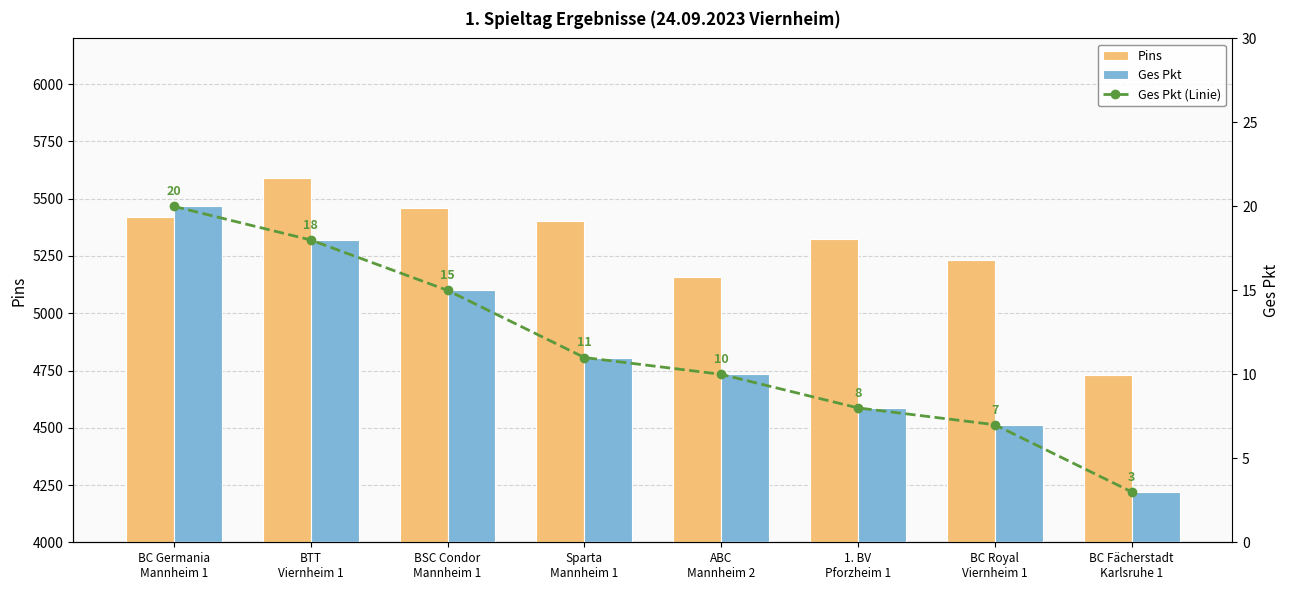

How many data points in Ges Pkt (Linie) are above 11?

3